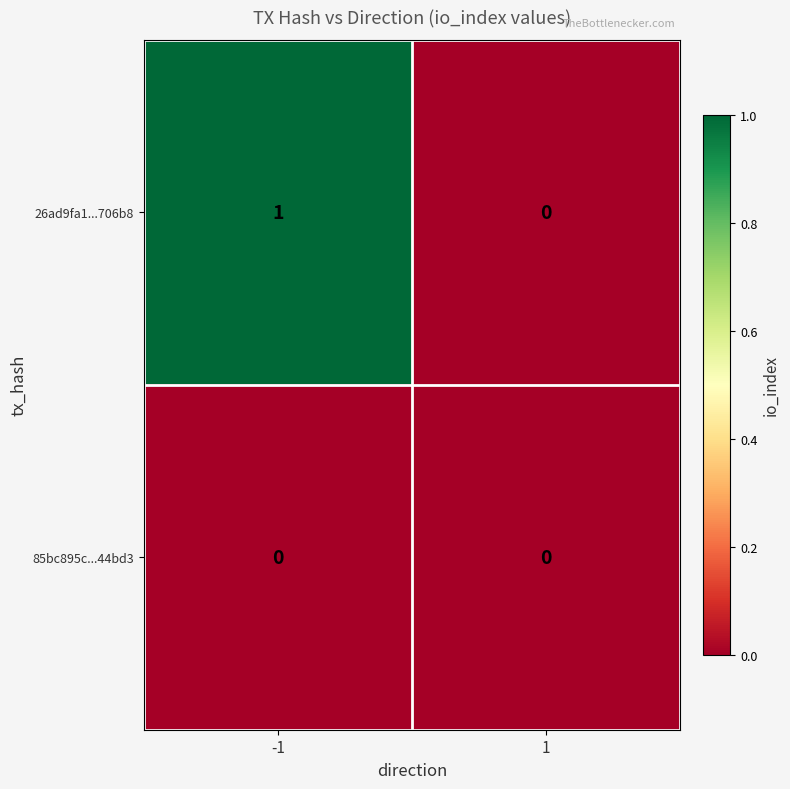

Which label corresponds to the largest value in the chart?

-1